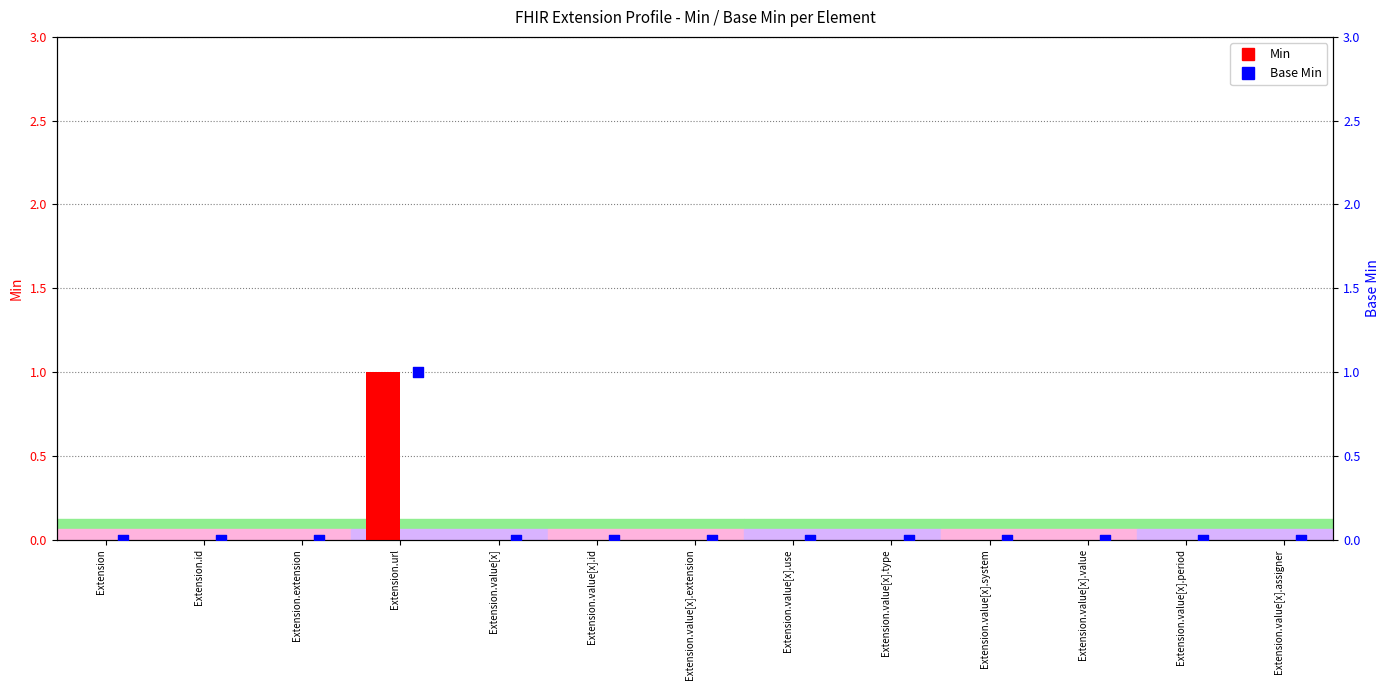

At which category is the sum across all series the highest?

Extension.url